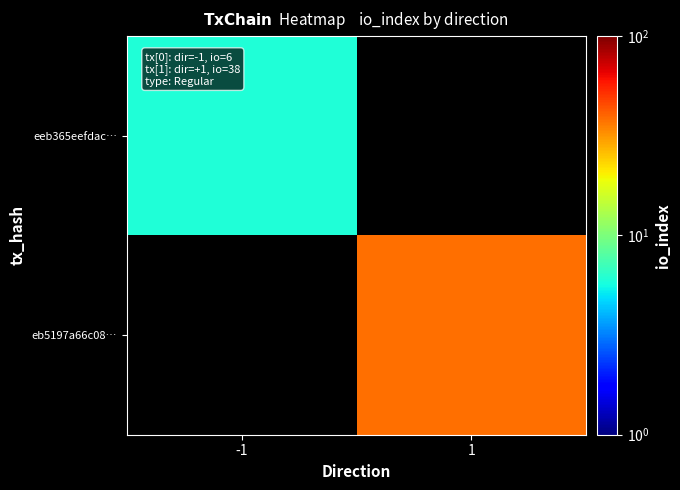

Is the value of eb5197a66c08… at 1 greater than the value of eeb365eefdac… at -1?

Yes